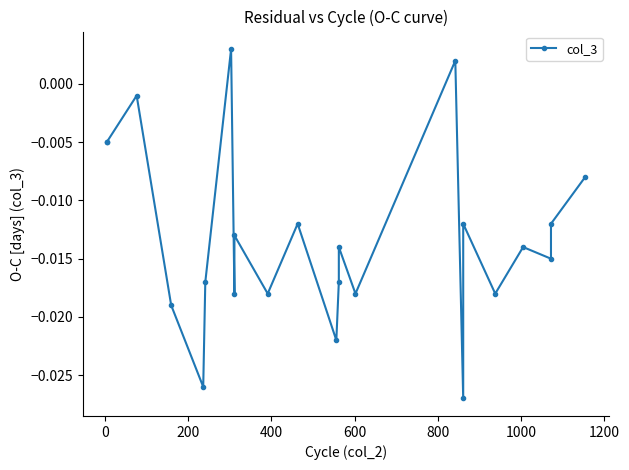

The chart shows a value of 0.0 at 15. True or false?

False